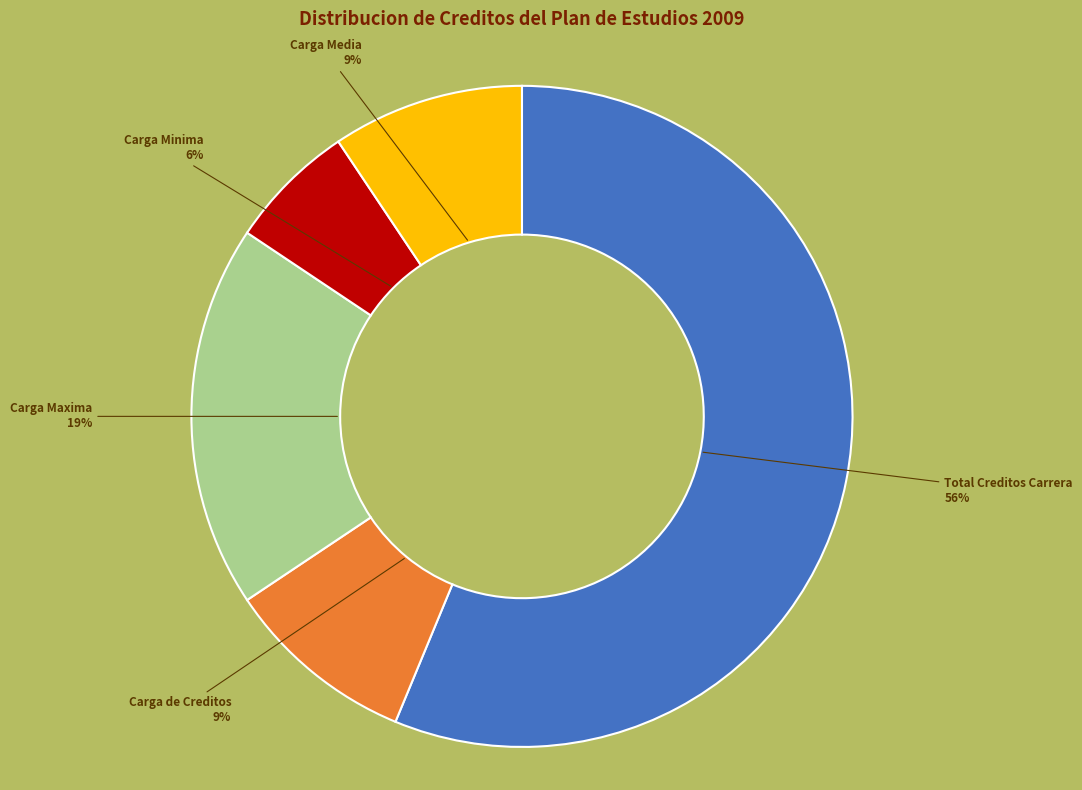

To the nearest percent, what percentage of the pie is Carga Minima?

6%